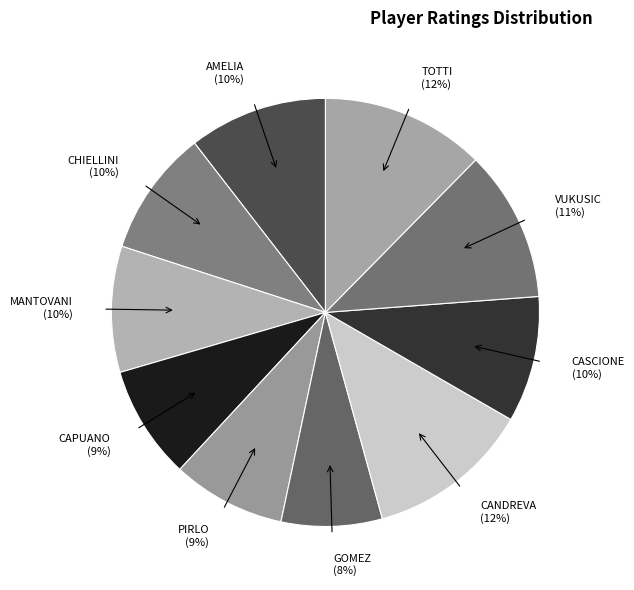

True or false: CAPUANO accounts for 9% of the total.

True